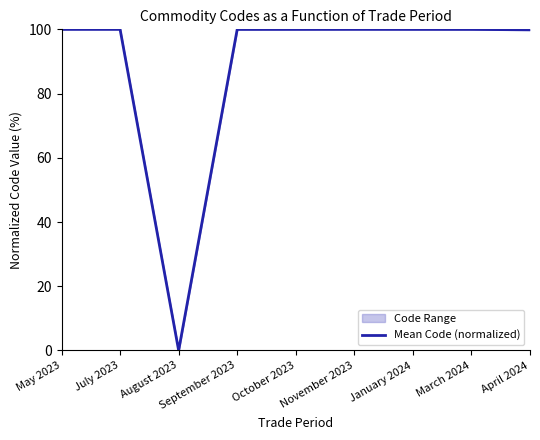

At which category does the data reach its first local peak?

July 2023